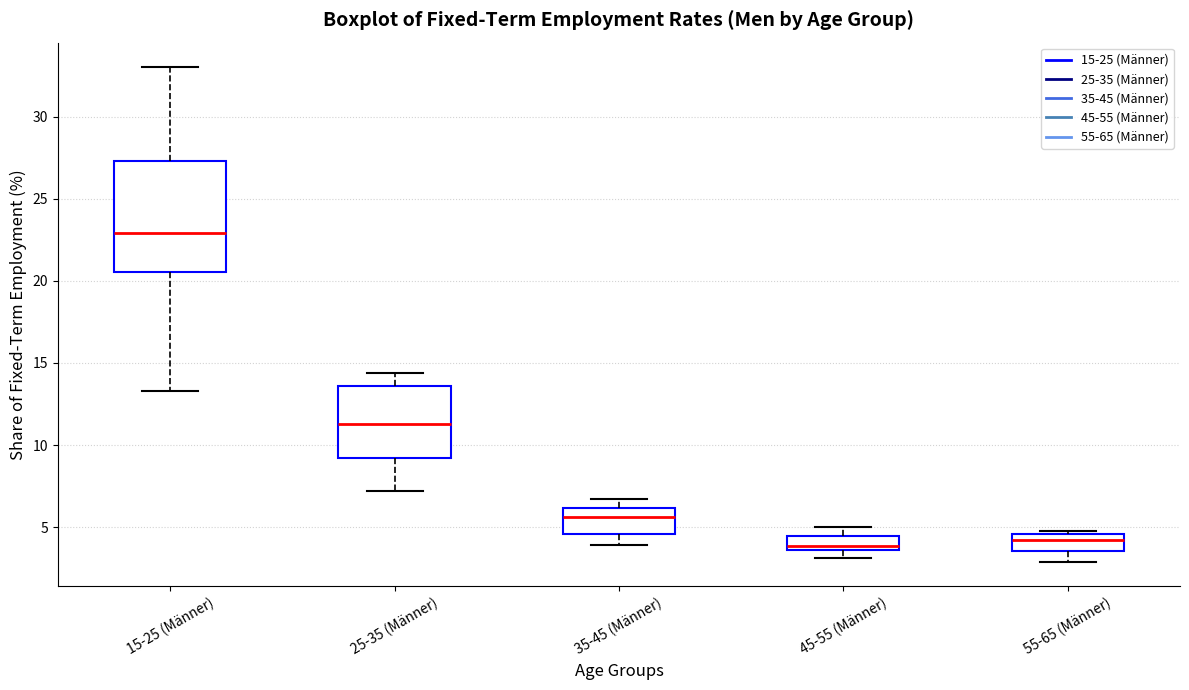

Where is the upper edge of the box for 15-25 (Männer) on the y-axis? The values are not printed on the chart, so give them approximately, as read against the axis.

27.5